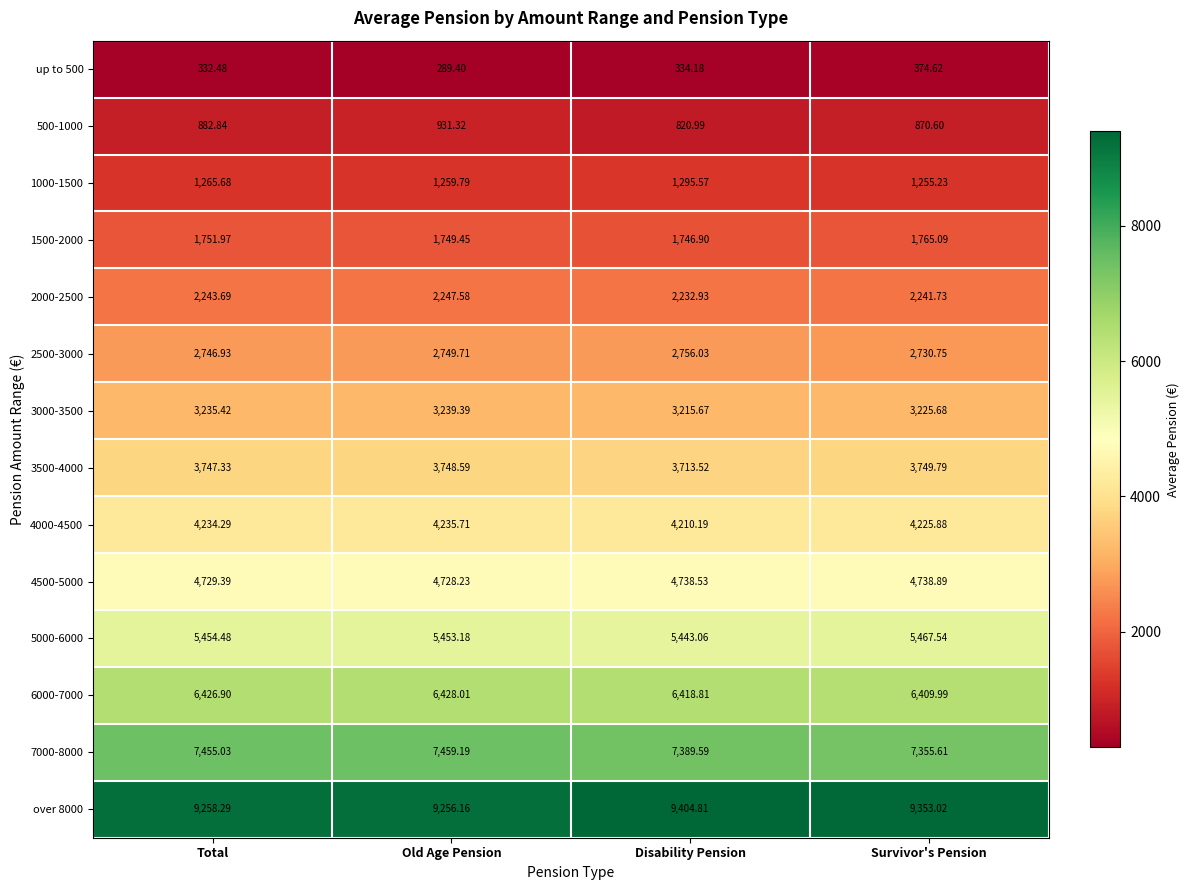

At Disability Pension, list the series in order from smallest to largest.

up to 500, 500-1000, 1000-1500, 1500-2000, 2000-2500, 2500-3000, 3000-3500, 3500-4000, 4000-4500, 4500-5000, 5000-6000, 6000-7000, 7000-8000, over 8000